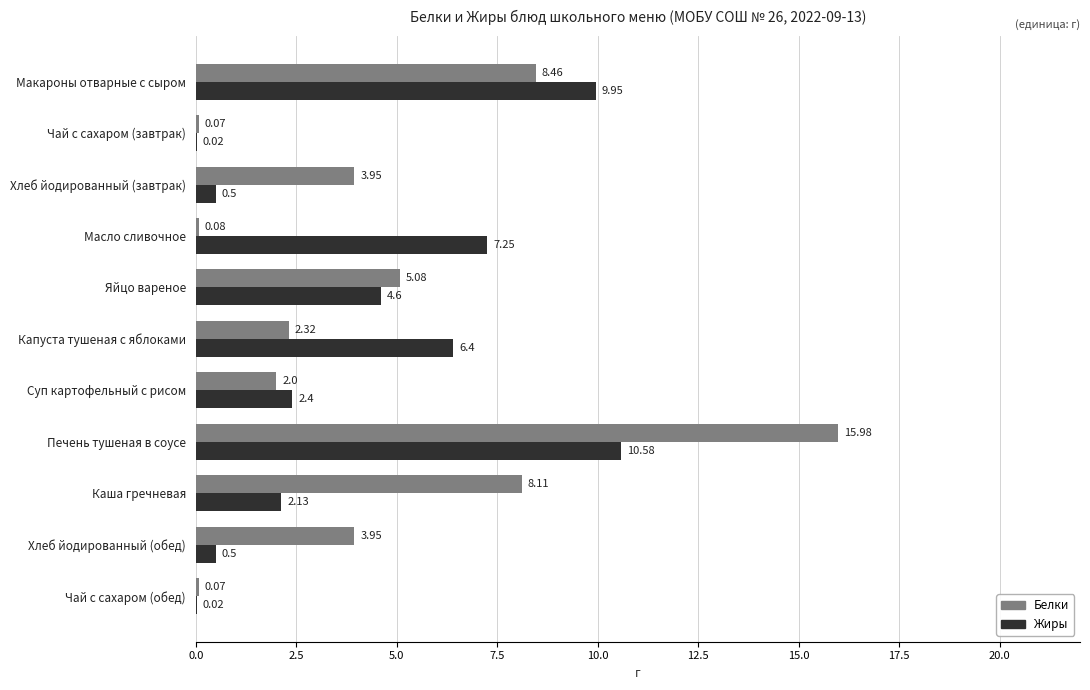

At which label is Белки closest to 8?

Каша гречневая